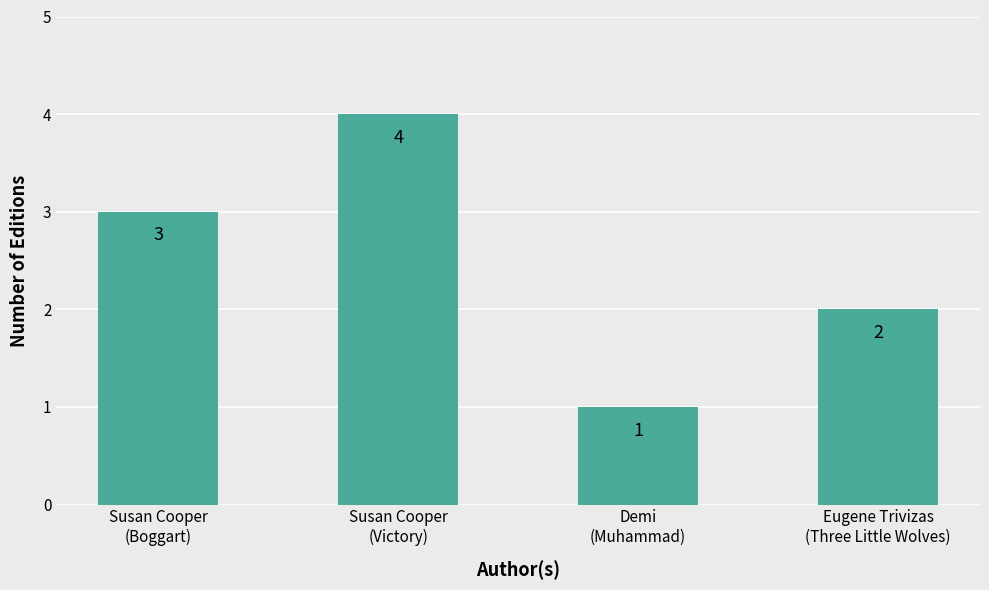

Does the chart contain any negative values?

No